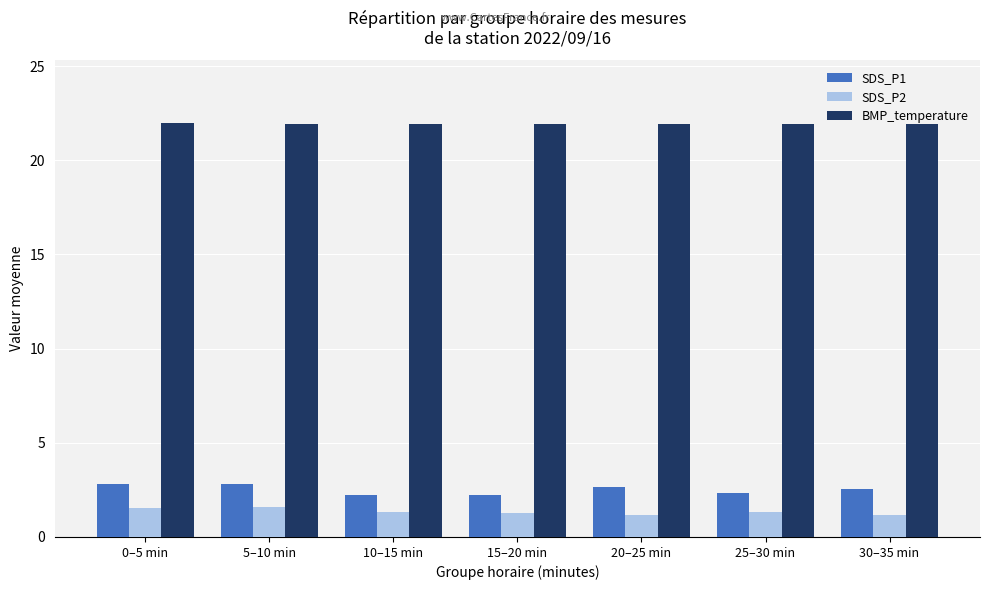

What is the value of the SDS_P2 bar at the 1st from the left?

1.5